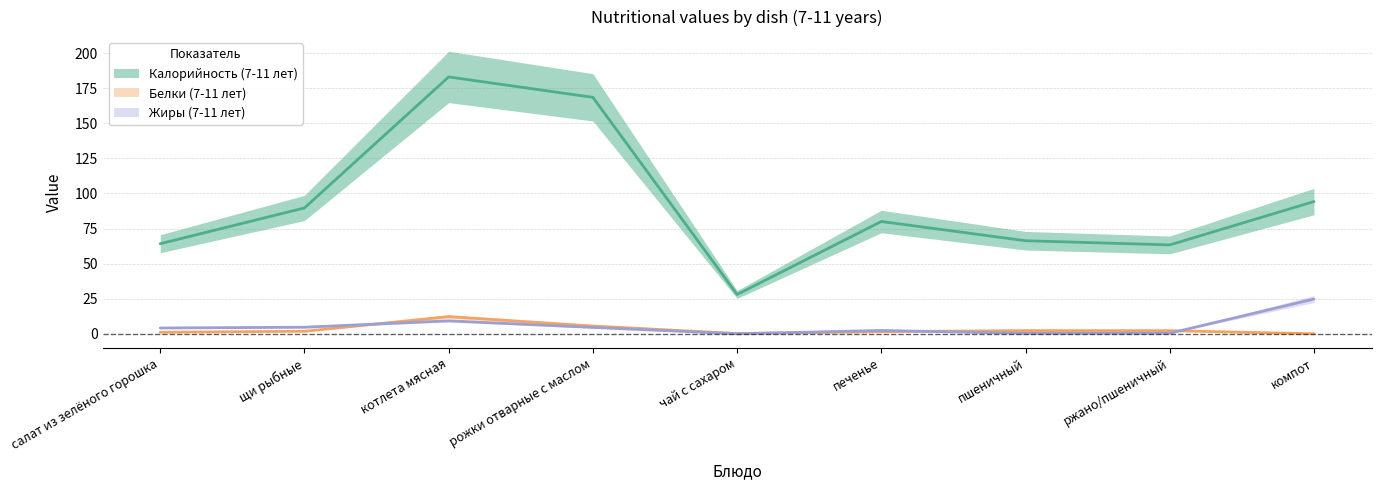

Which series has the largest total across all categories?

Калорийность (7-11 лет)